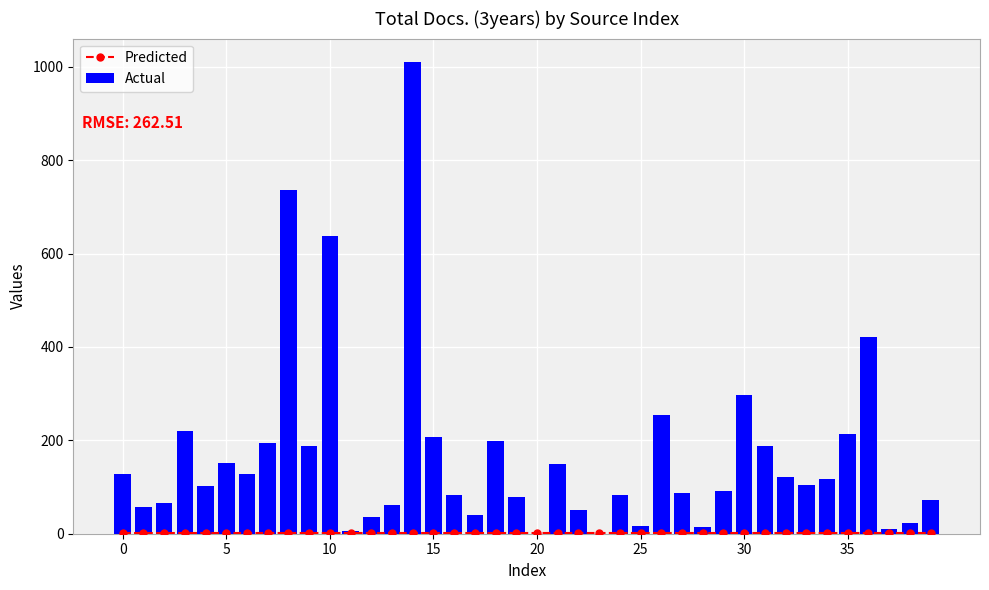

What are all the series names shown in the legend?

Predicted, Actual